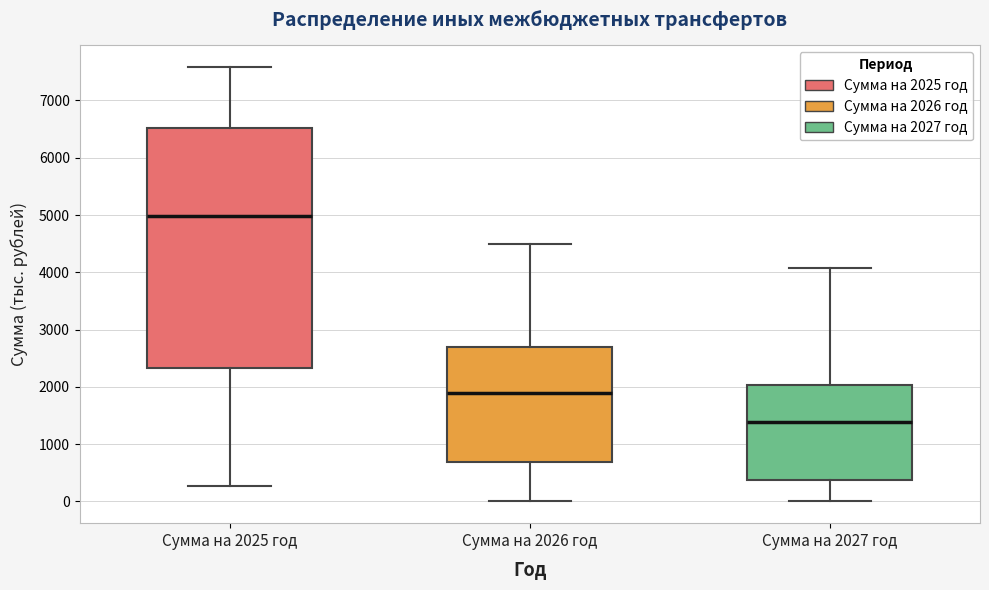

Which box has the lowest median line?

Сумма на 2027 год